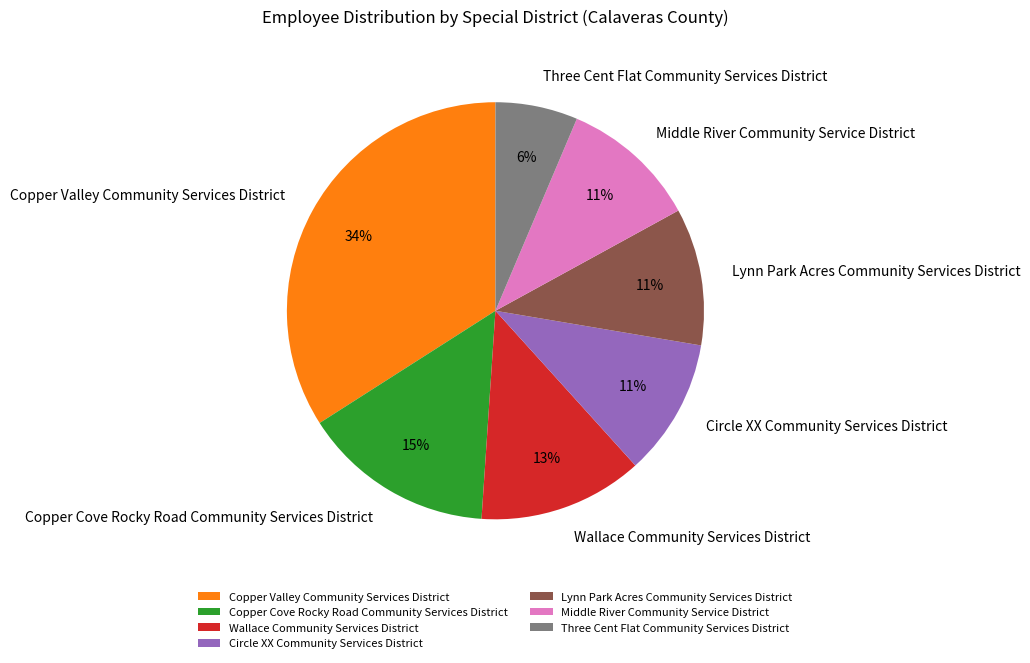

To the nearest percent, what portion does Wallace Community Services District represent?

13%